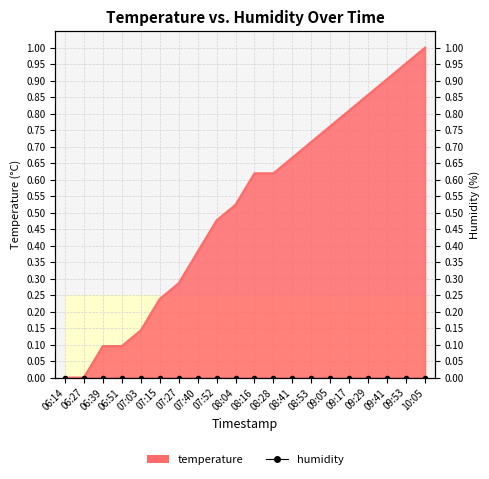

What value does the data have at 08:04?

0.5